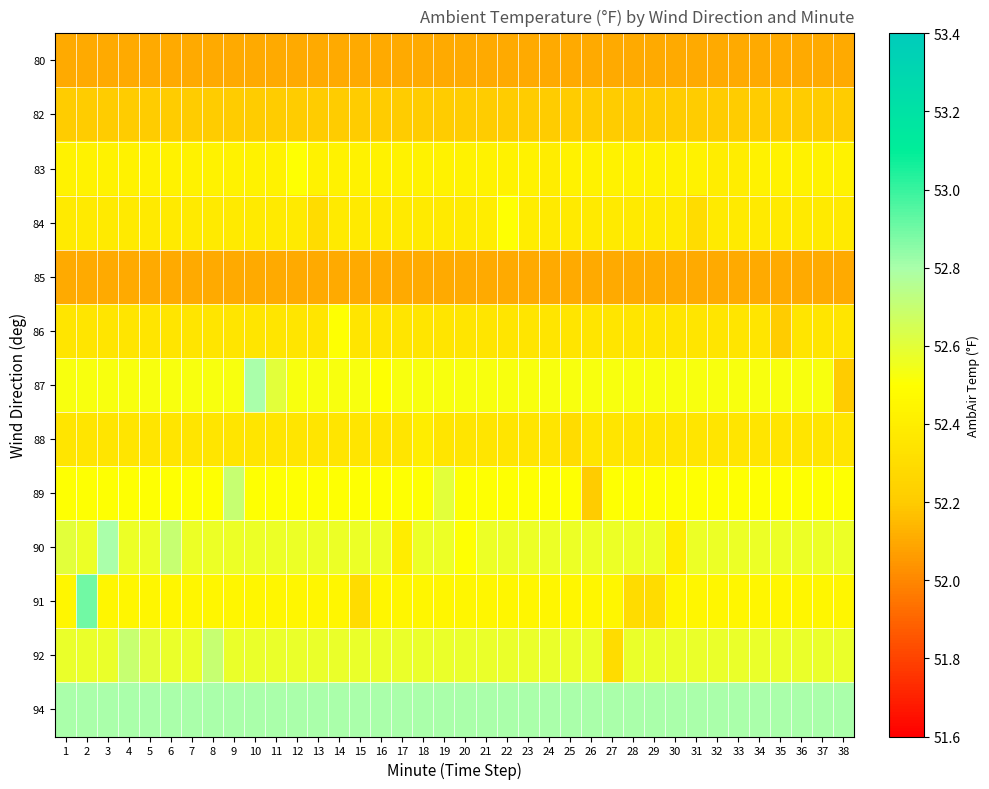

What is the minimum value shown in the chart?

52.1